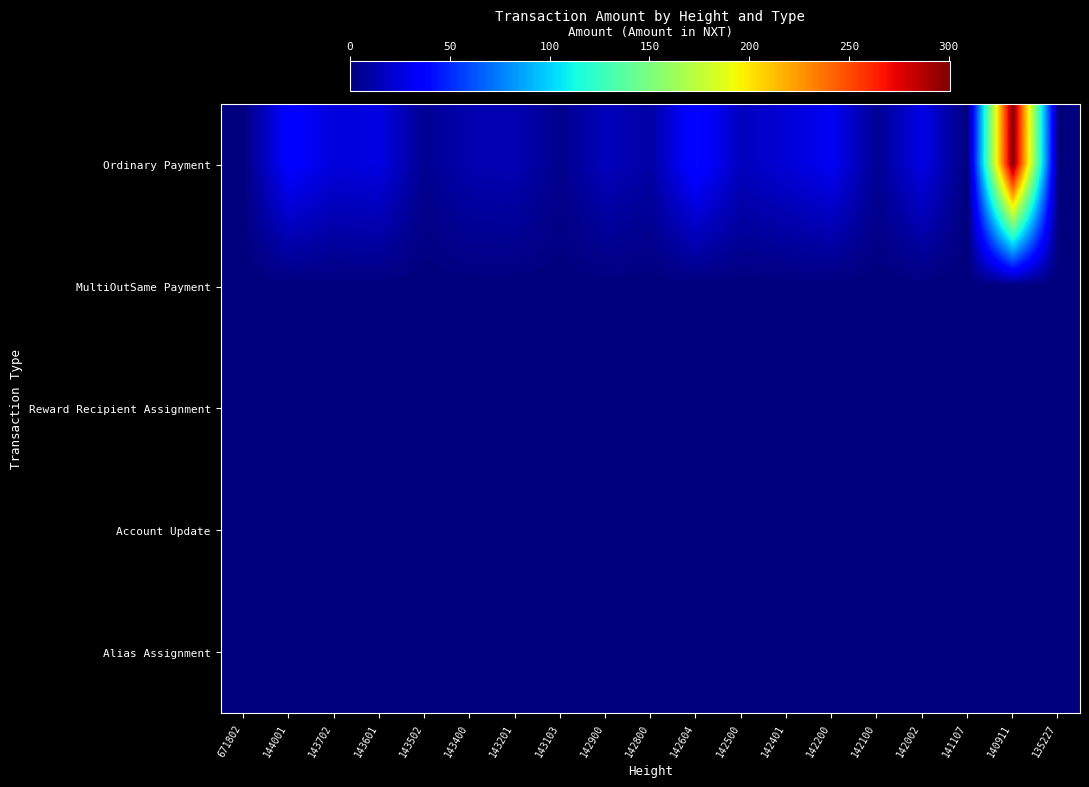

Count the number of categories in the chart.

19